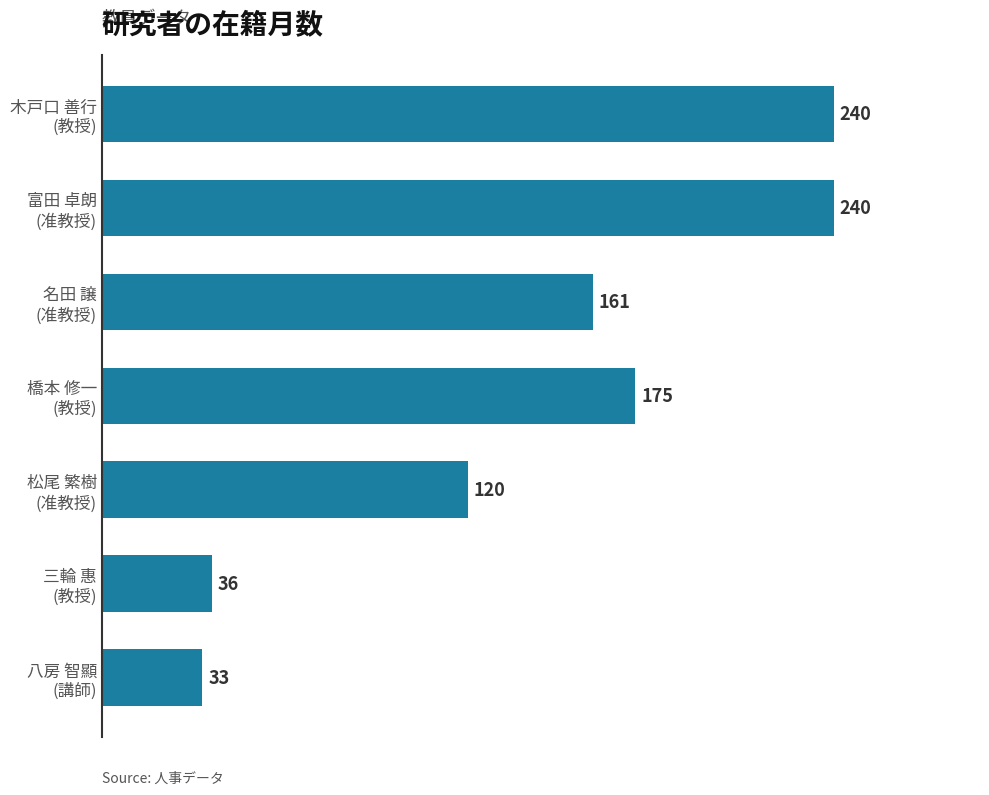

What is the average value?

144